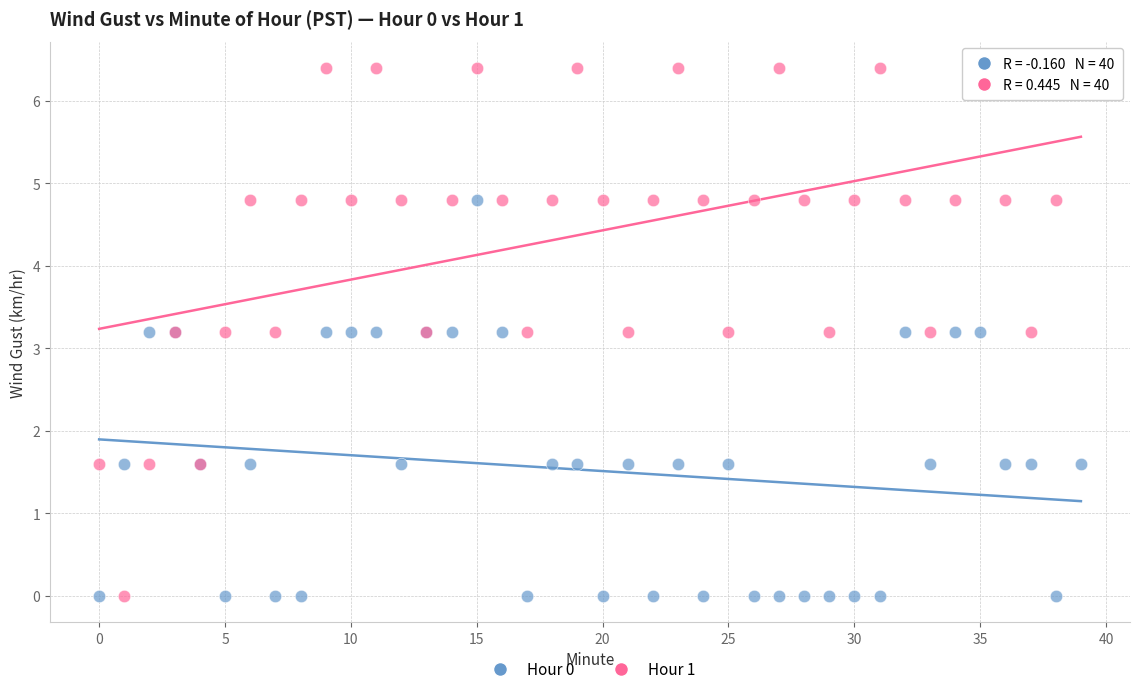

Which series reaches the maximum Y coordinate?

Hour 1